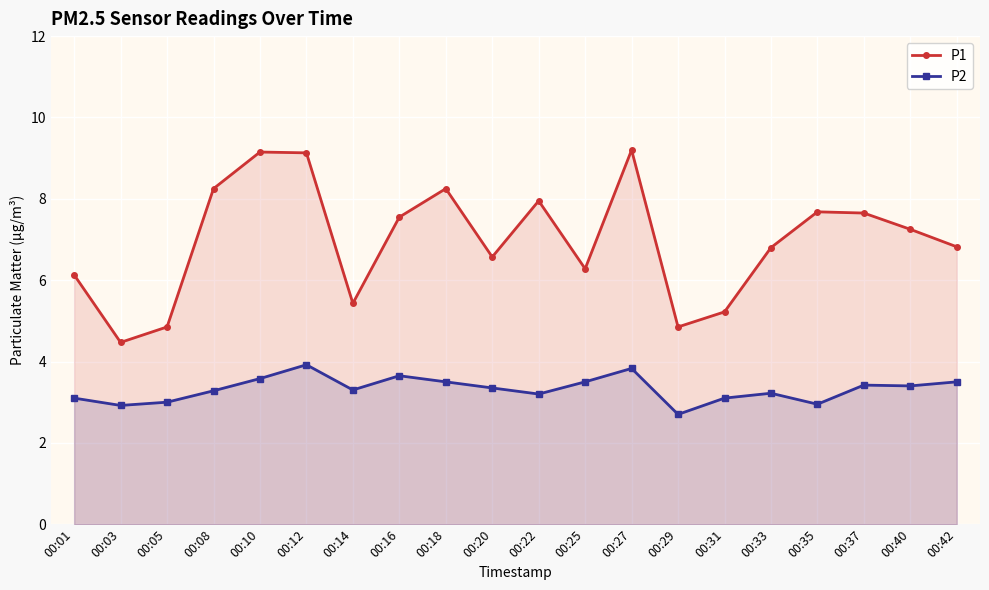

At which label is P1 closest to 6?

00:01